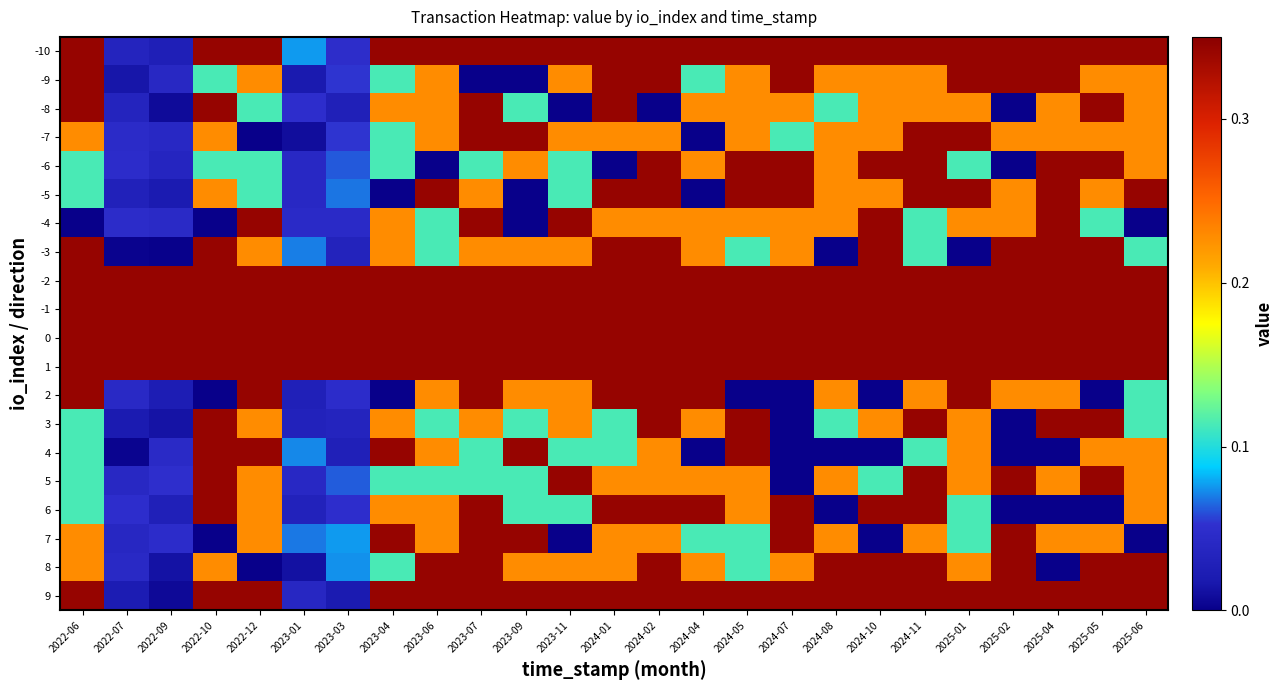

At which category does the chart reach its peak across all series?

2022-06